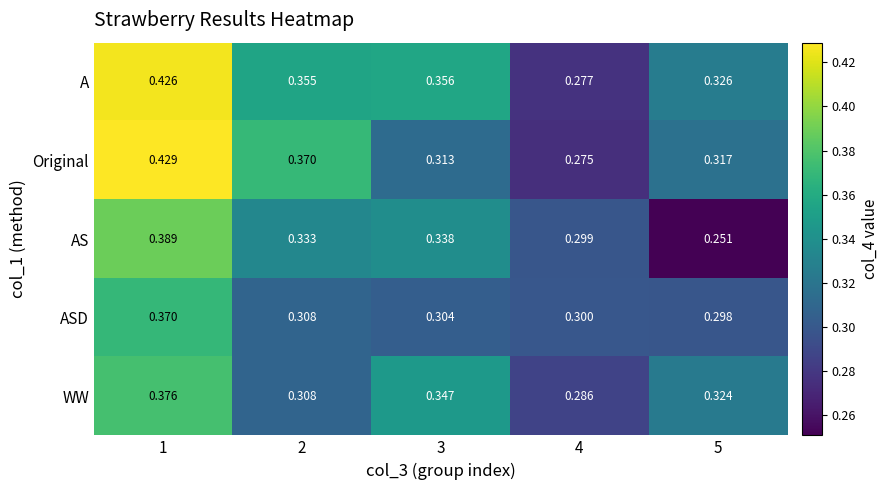

Is the value of AS at 4 greater than the value of ASD at 4?

No